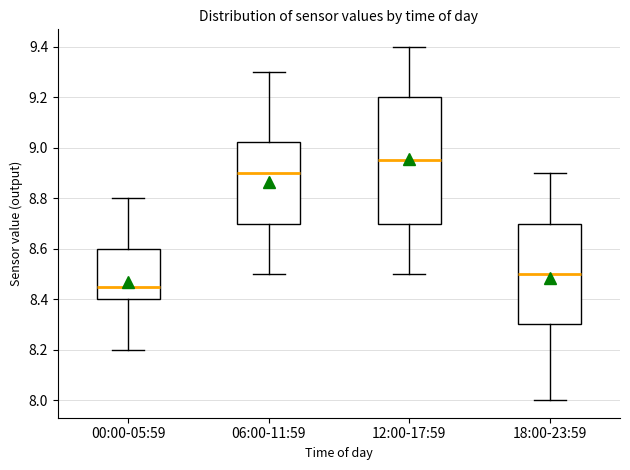

Reading left to right, transcribe this box plot: for each box, give where its median line is, the range the box spans, and where its two whiskers end, as read against the y-axis. The values are not printed on the chart, so give them approximately, as read against the axis.

00:00-05:59: median 8.46, box 8.40 to 8.60, whiskers 8.20 to 8.80
06:00-11:59: median 8.90, box 8.70 to 9.02, whiskers 8.50 to 9.30
12:00-17:59: median 8.96, box 8.70 to 9.20, whiskers 8.50 to 9.40
18:00-23:59: median 8.50, box 8.30 to 8.70, whiskers 8.00 to 8.90